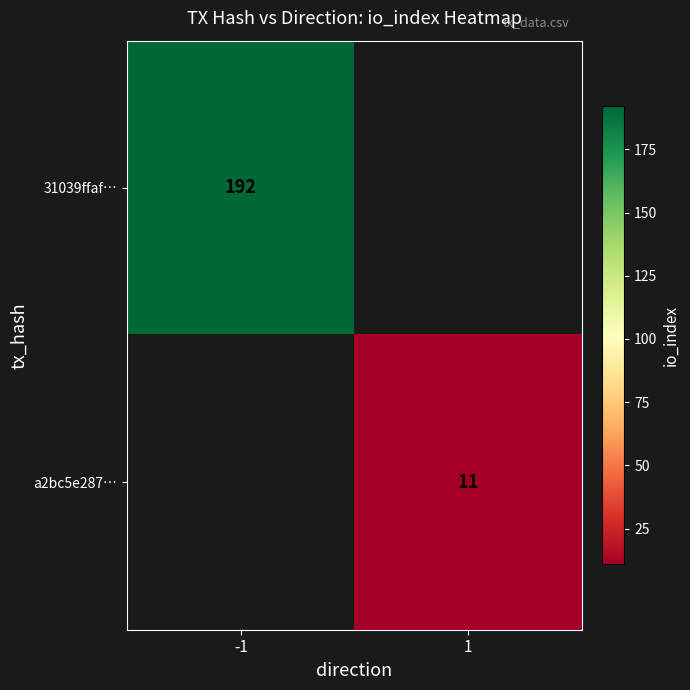

What is the maximum value shown in the chart?

192.0